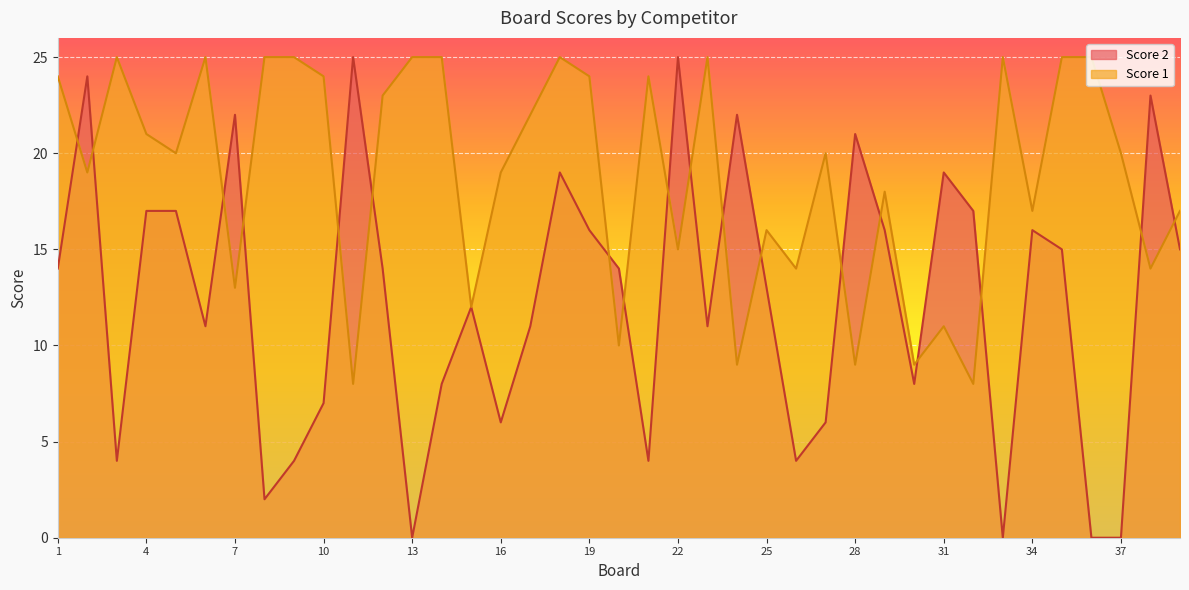

How many lines are shown in the chart?

2